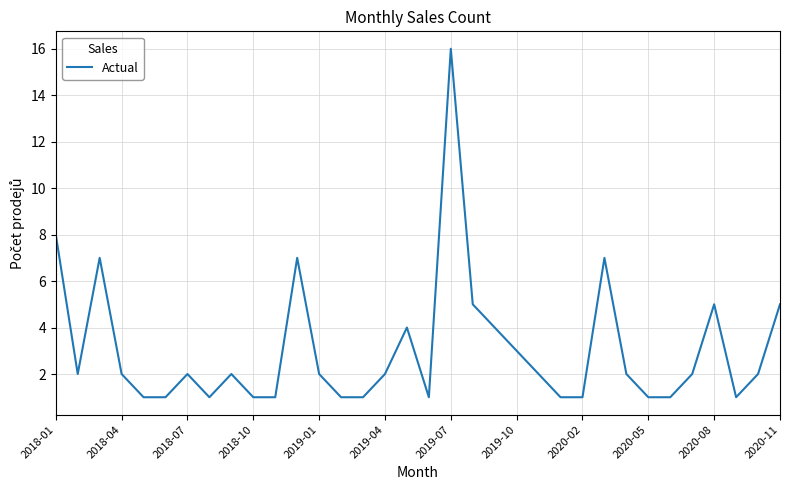

What is the maximum value shown in the chart?

16